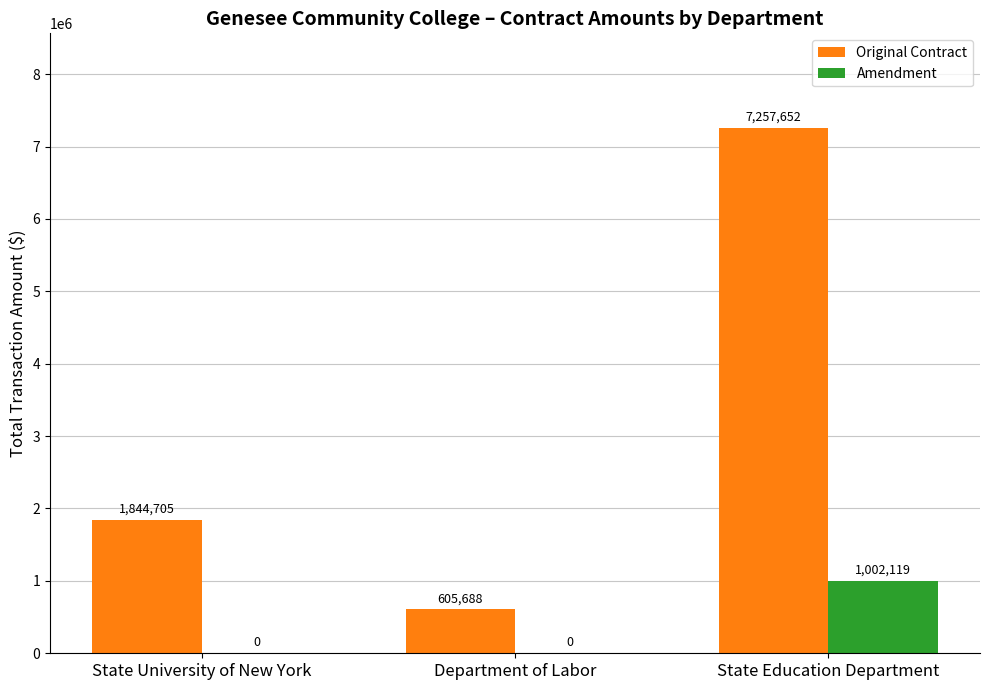

Which label corresponds to the largest value in the chart?

State Education Department